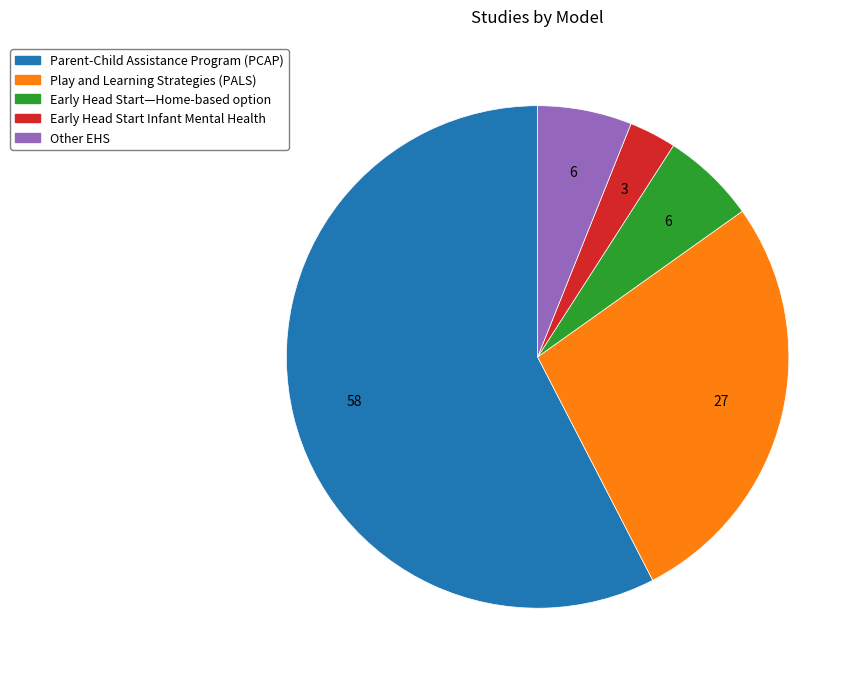

Which slice is the largest?

Parent-Child Assistance Program (PCAP)